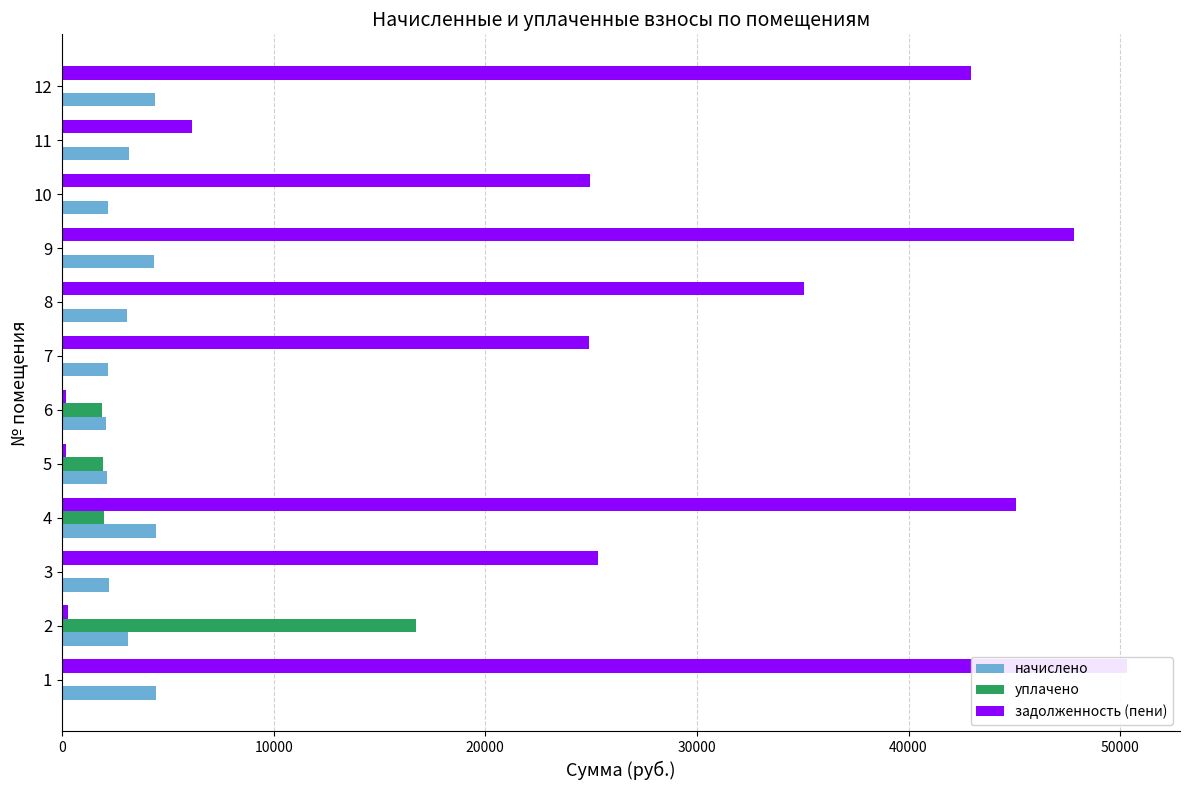

At how many categories does at least one series exceed 31819?

5